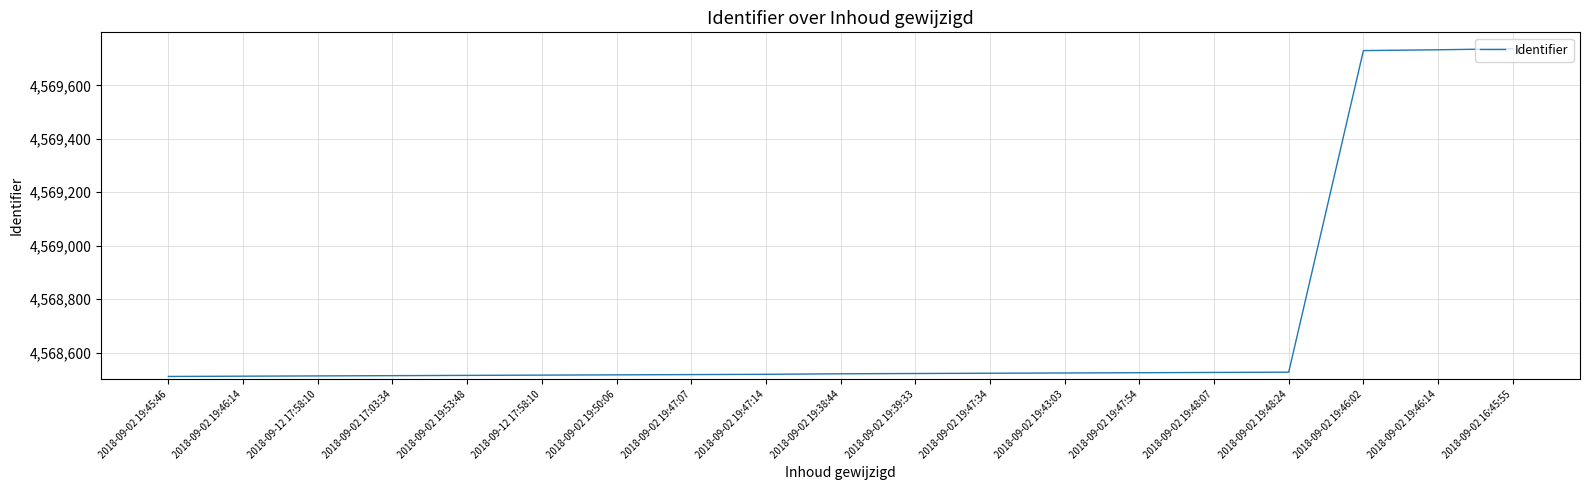

Is this an area chart (filled region under the line)?

No